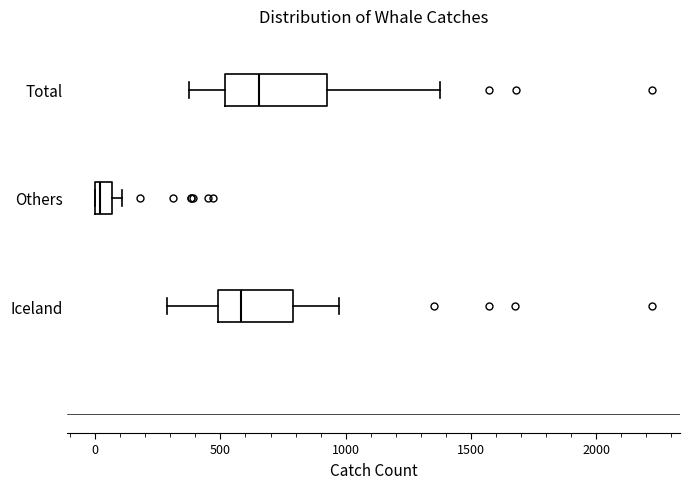

Comparing the boxes themselves (not the whiskers), which one is the widest?

Total